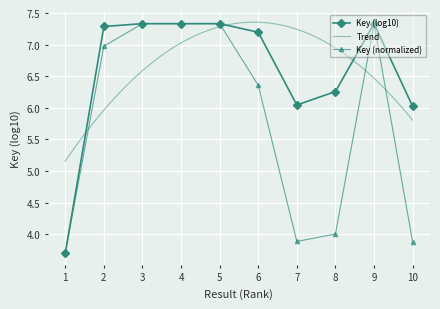

The value at 3 is 7.3. True or false?

True